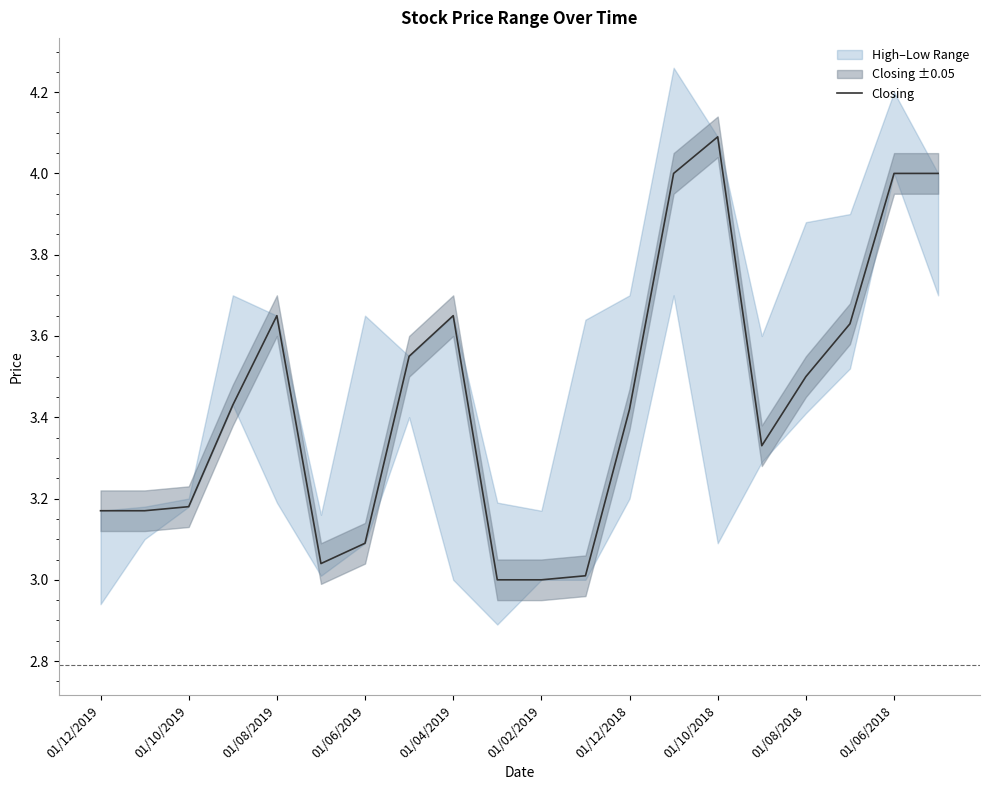

Read the value at 01/12/2019.

3.2